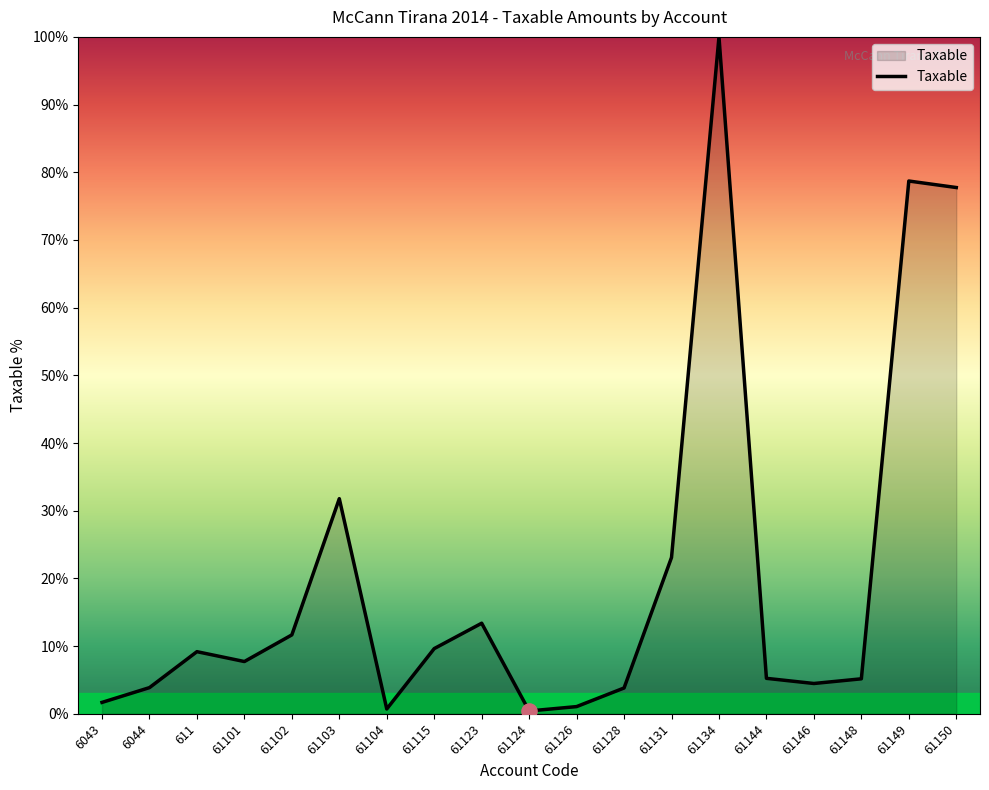

What is the ratio of the value at 61144 to the value at 61134?

0.1